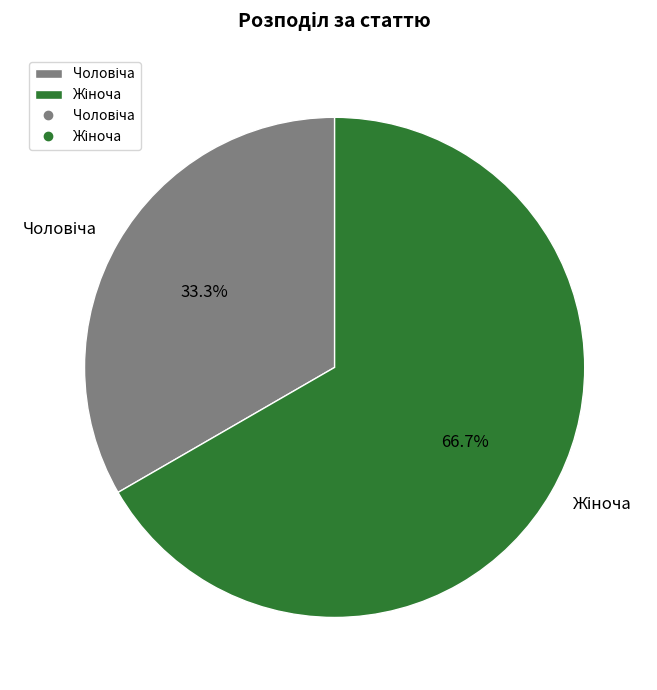

Is there a majority slice in this chart?

Yes